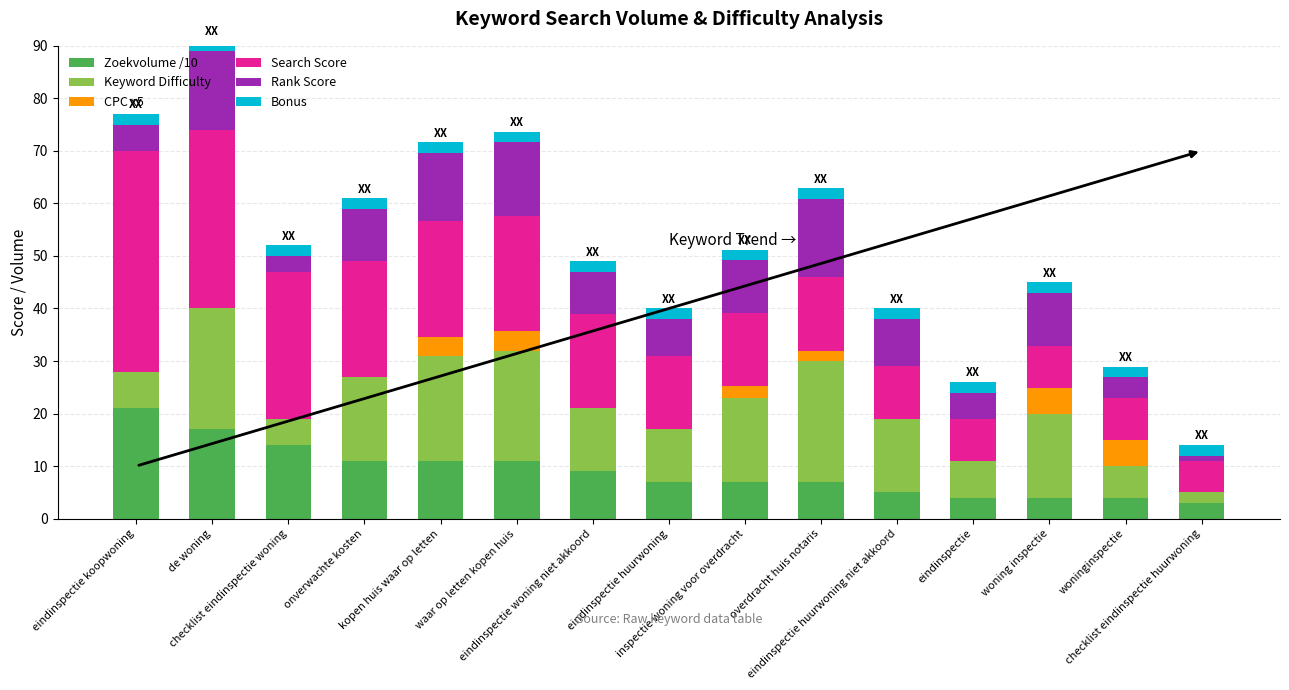

Rank the categories by Search Score value from highest to lowest.

eindinspectie koopwoning, de woning, checklist eindinspectie woning, onverwachte kosten, kopen huis waar op letten, waar op letten kopen huis, eindinspectie woning niet akkoord, eindinspectie huurwoning, inspectie woning voor overdracht, overdracht huis notaris, eindinspectie huurwoning niet akkoord, eindinspectie, woning inspectie, woninginspectie, checklist eindinspectie huurwoning